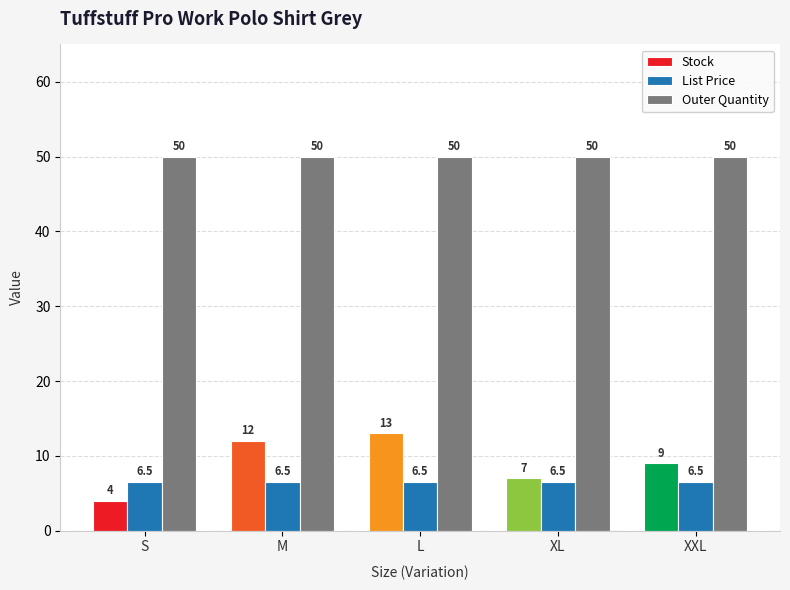

The Stock series shows 4.0 at S. True or false?

True